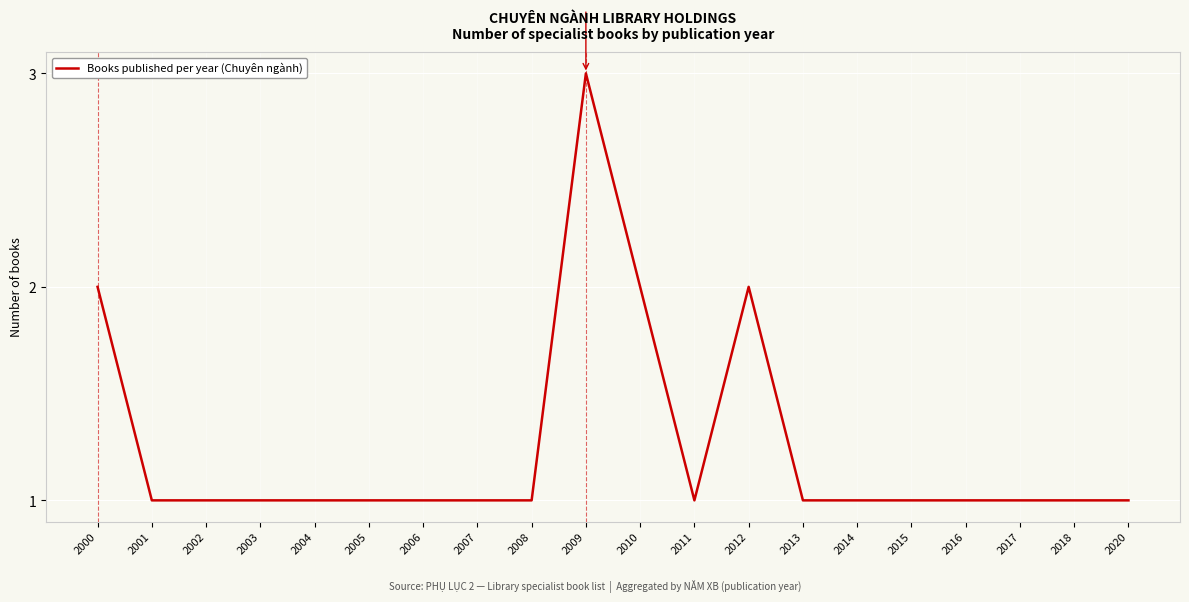

Which label corresponds to the largest value in the chart?

2009